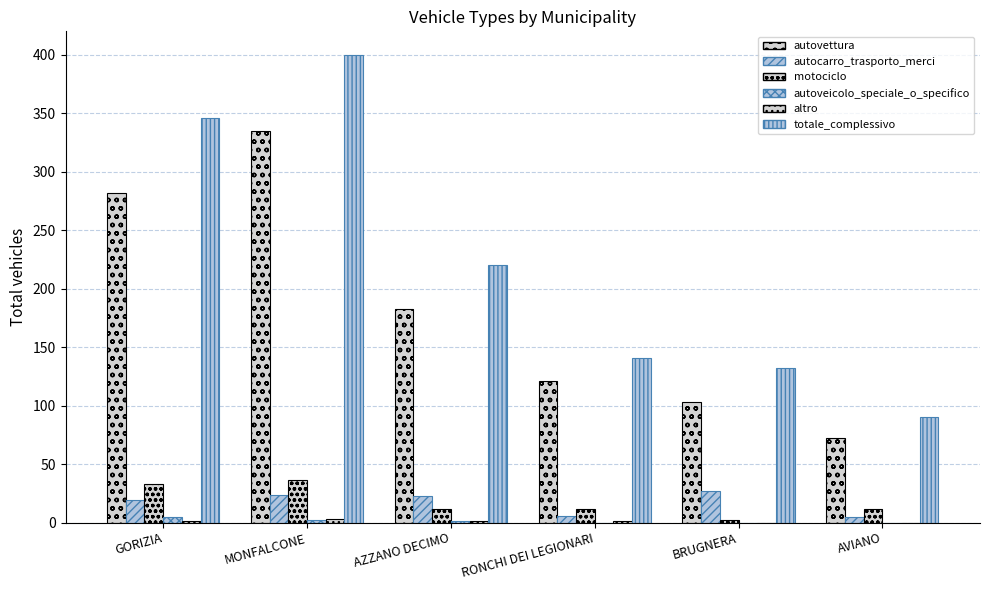

Does the chart contain stacked bars?

No